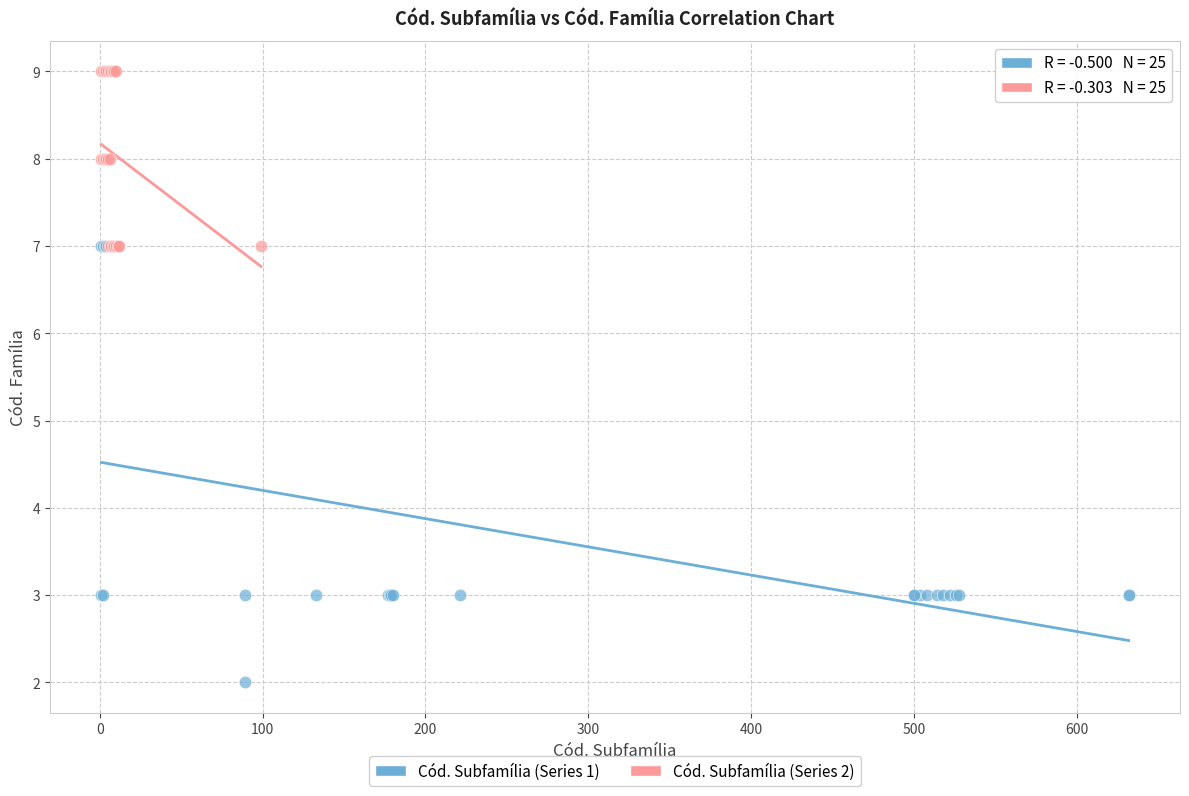

Which series reaches the minimum Y coordinate?

Cód. Subfamília (Series 1)